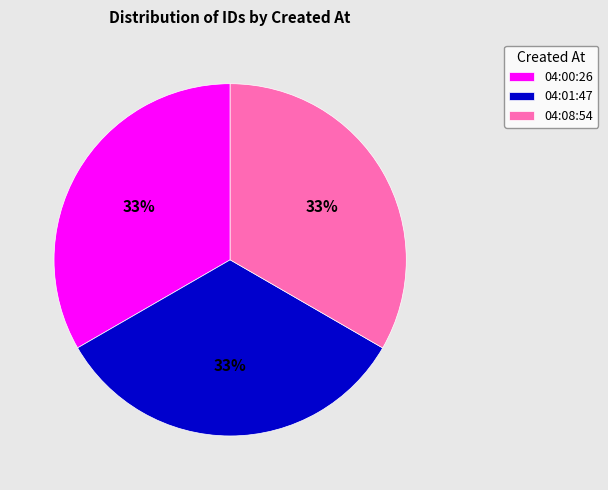

Approximately how many times larger is the value at 04:08:54 compared to 04:01:47?

1.0